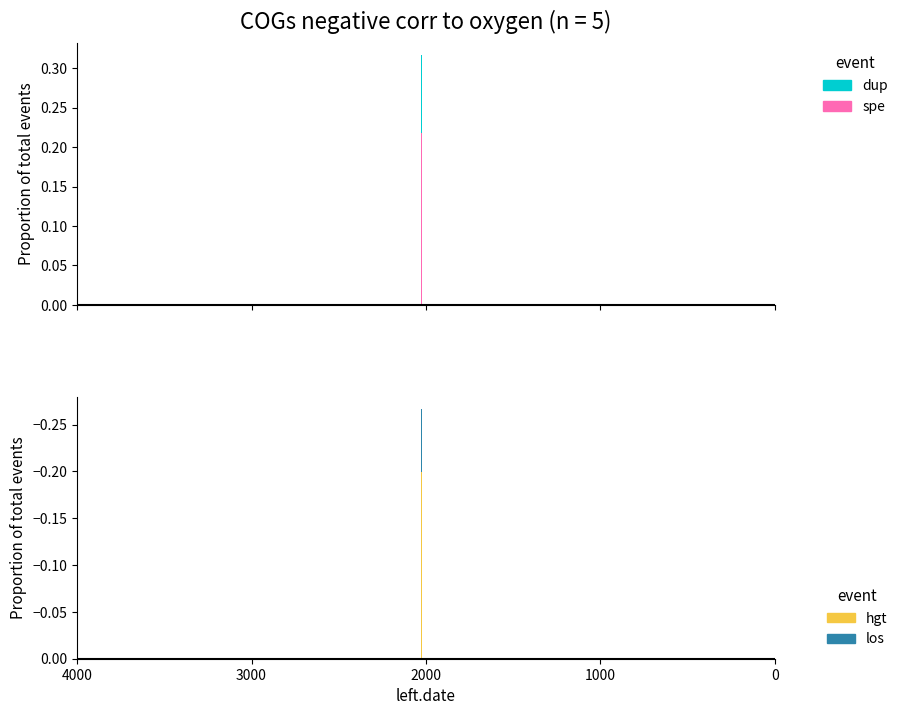

At which label does hgt reach its peak?

2000